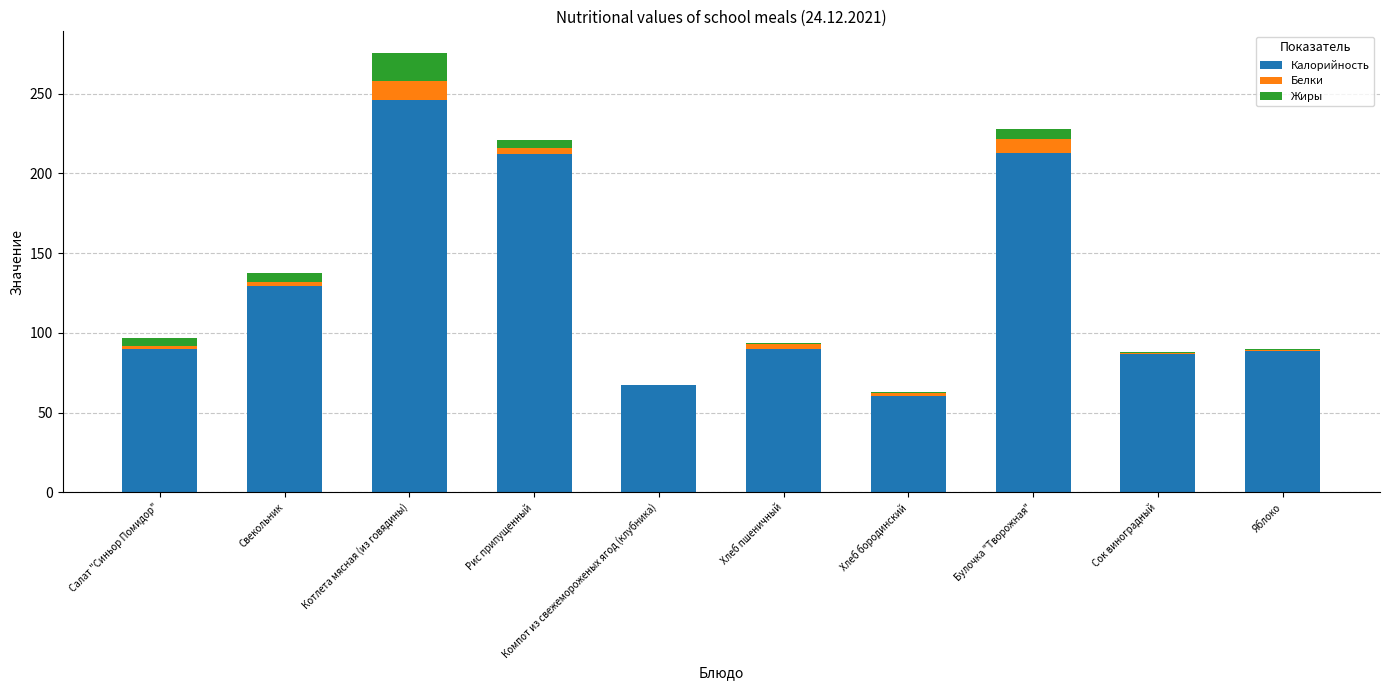

The Калорийность series shows 21.9 at Сок виноградный. True or false?

False